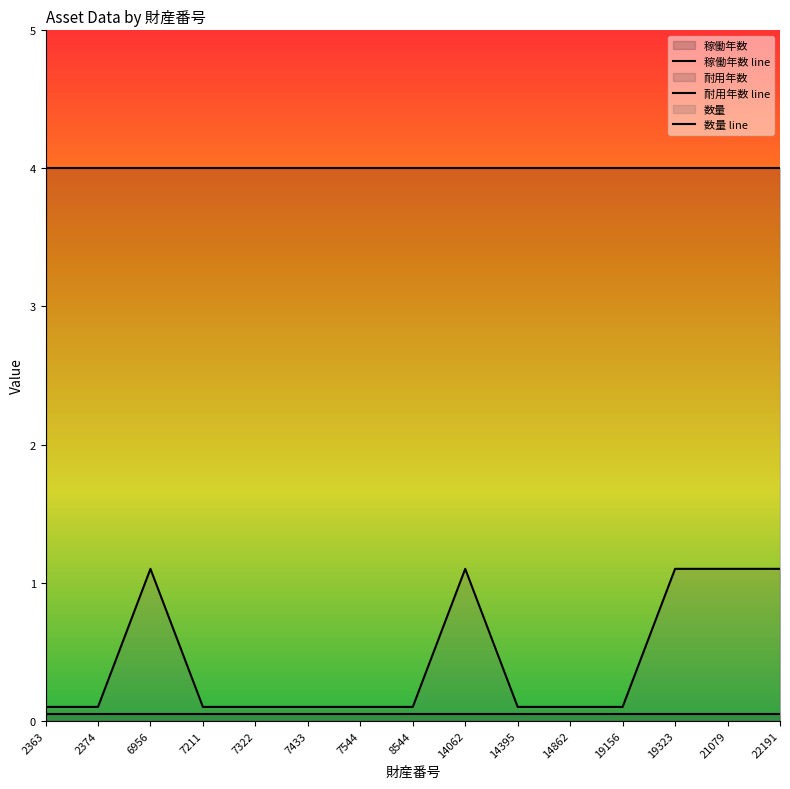

What are all the series names shown in the legend?

稼働年数 line, 耐用年数 line, 数量 line